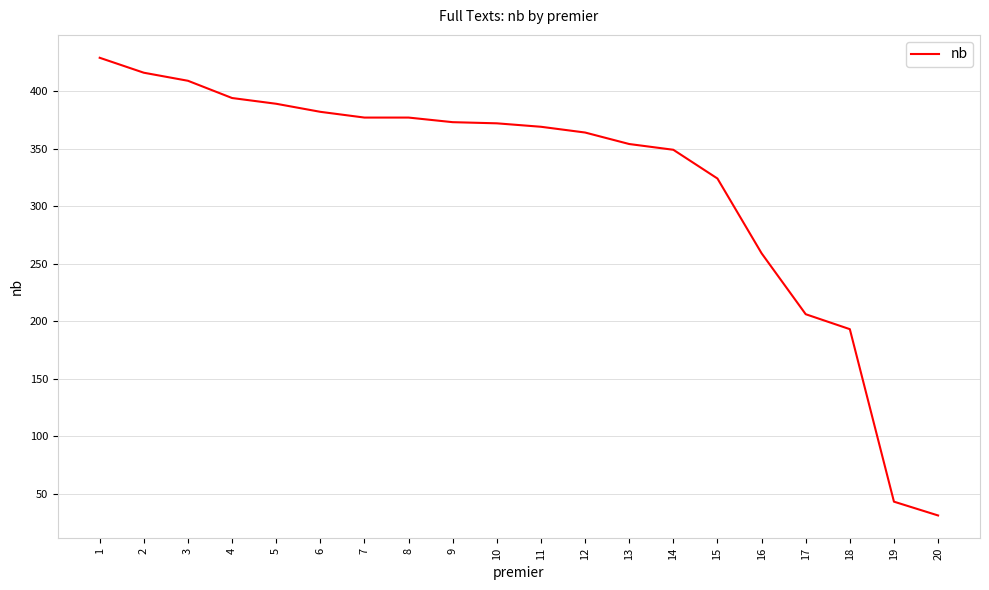

The value at 10 is 372. True or false?

True